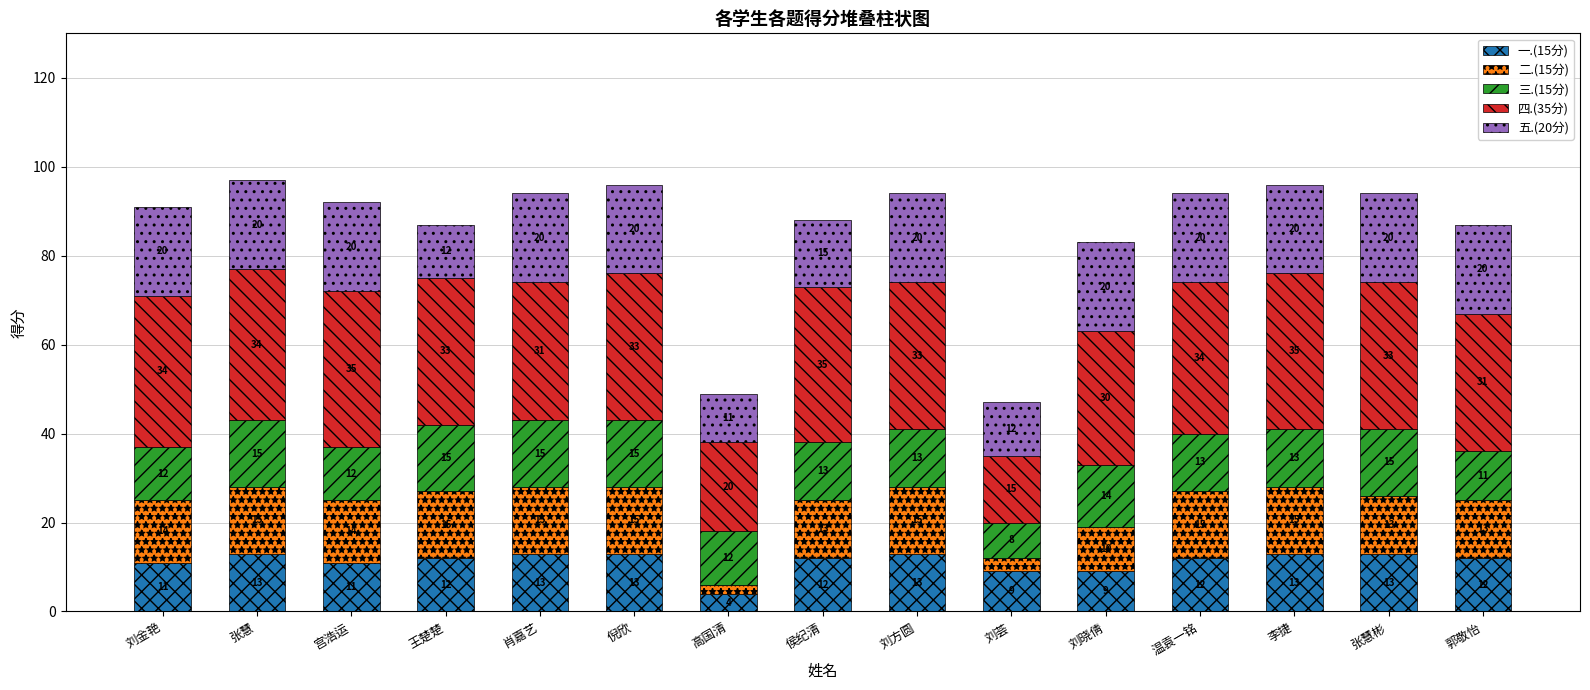

The 一.(15分) series shows 16 at 刘荟. True or false?

False